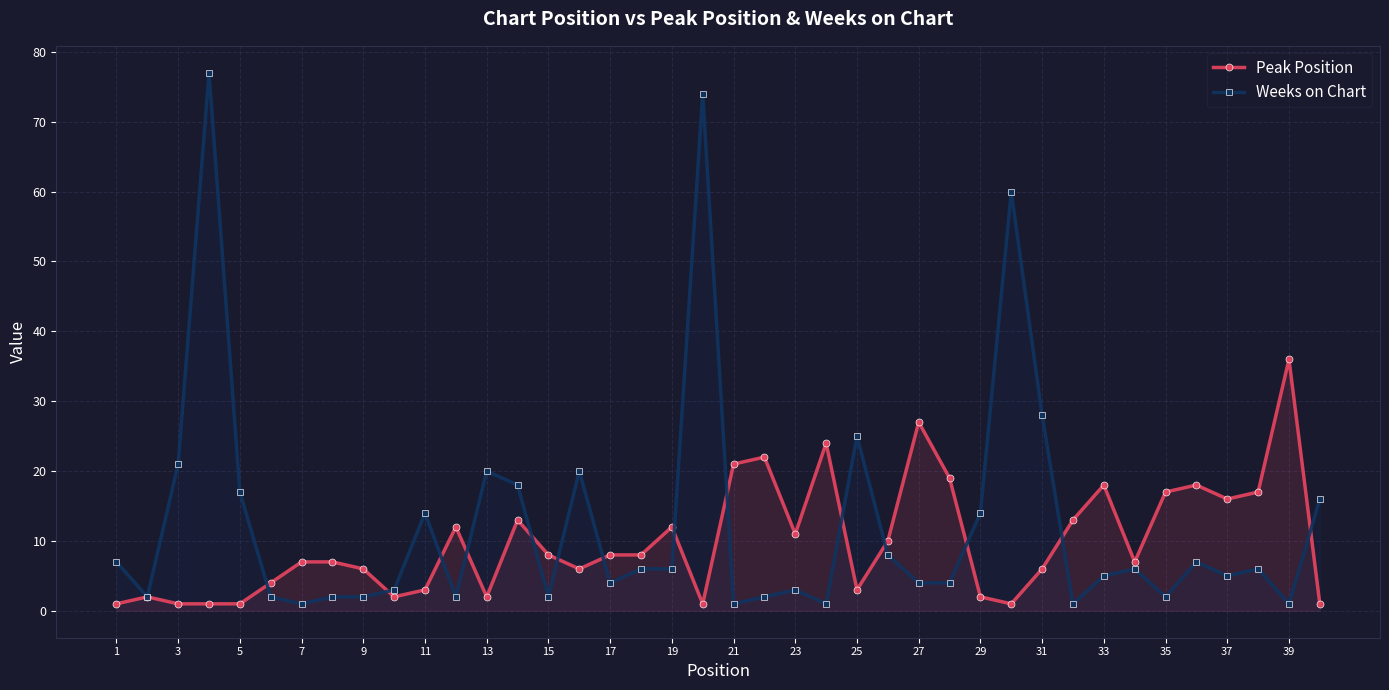

True or false: Peak Position has a value of 27 at 27.

True